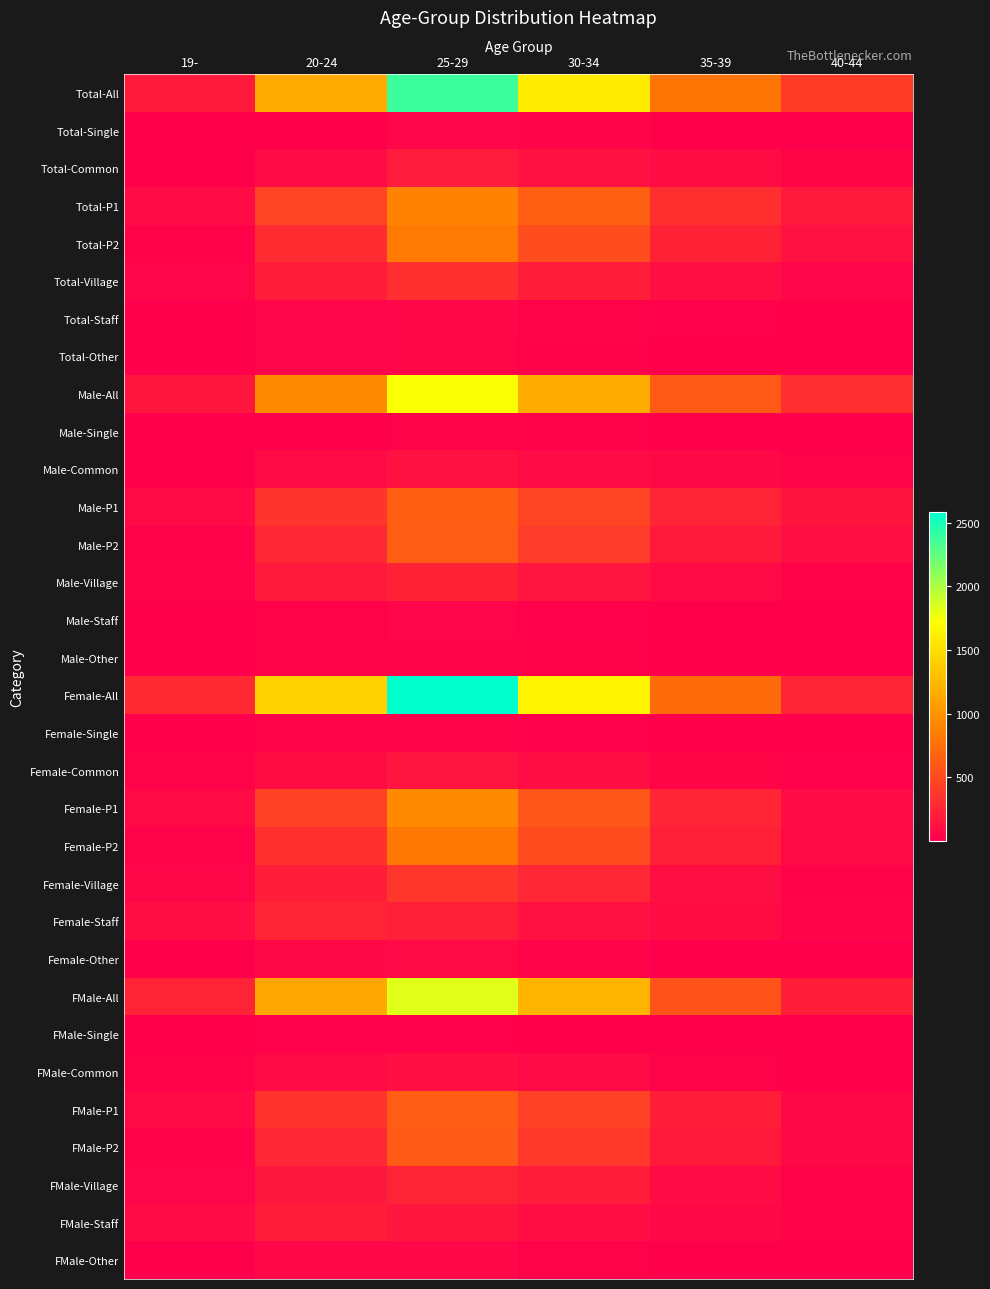

Between 20-24 and 35-39, which is larger?

20-24